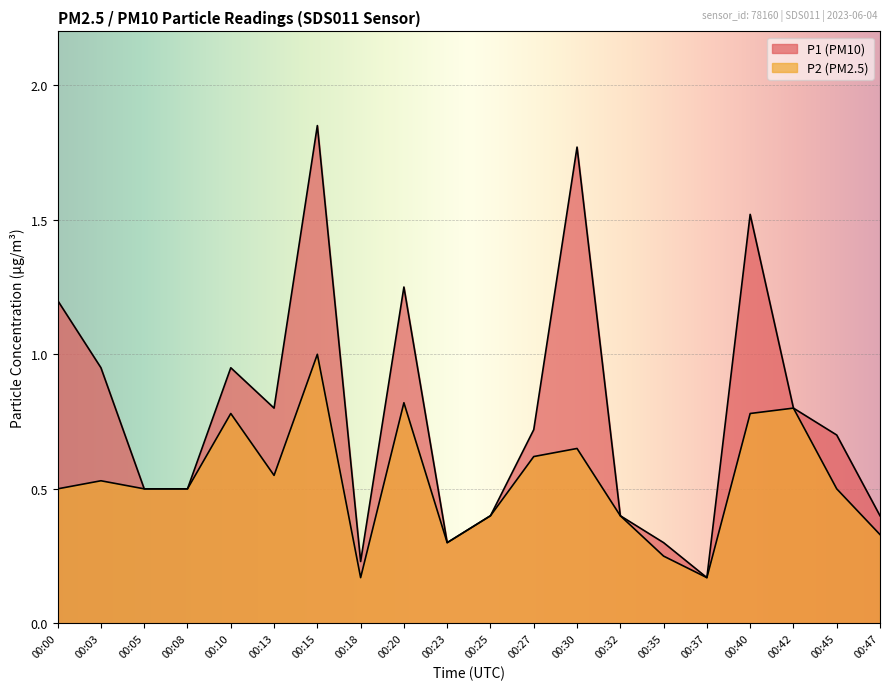

At which category does P2 reach its first local valley?

00:13